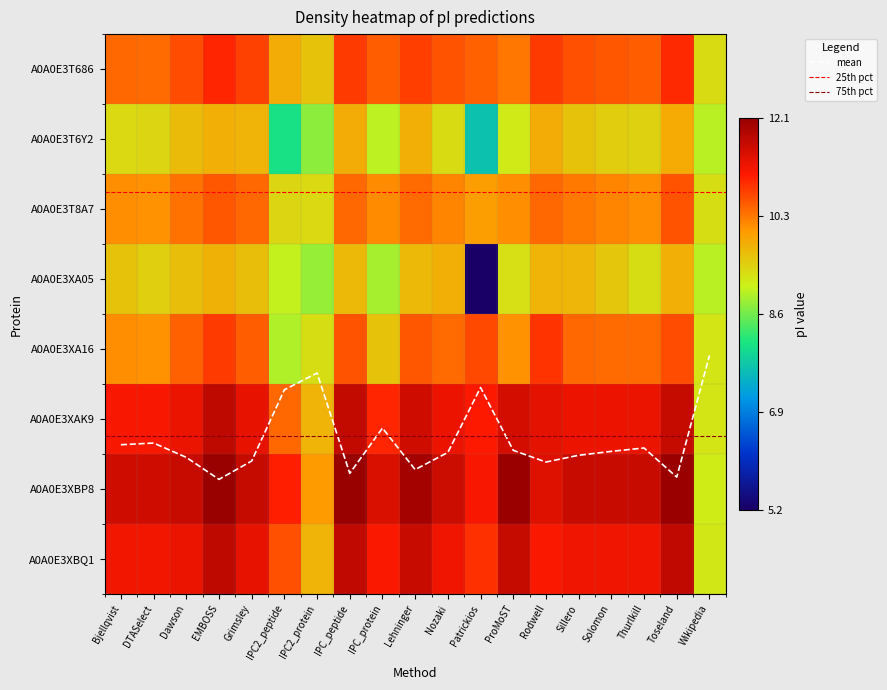

At how many categories does at least one series exceed 10?

18